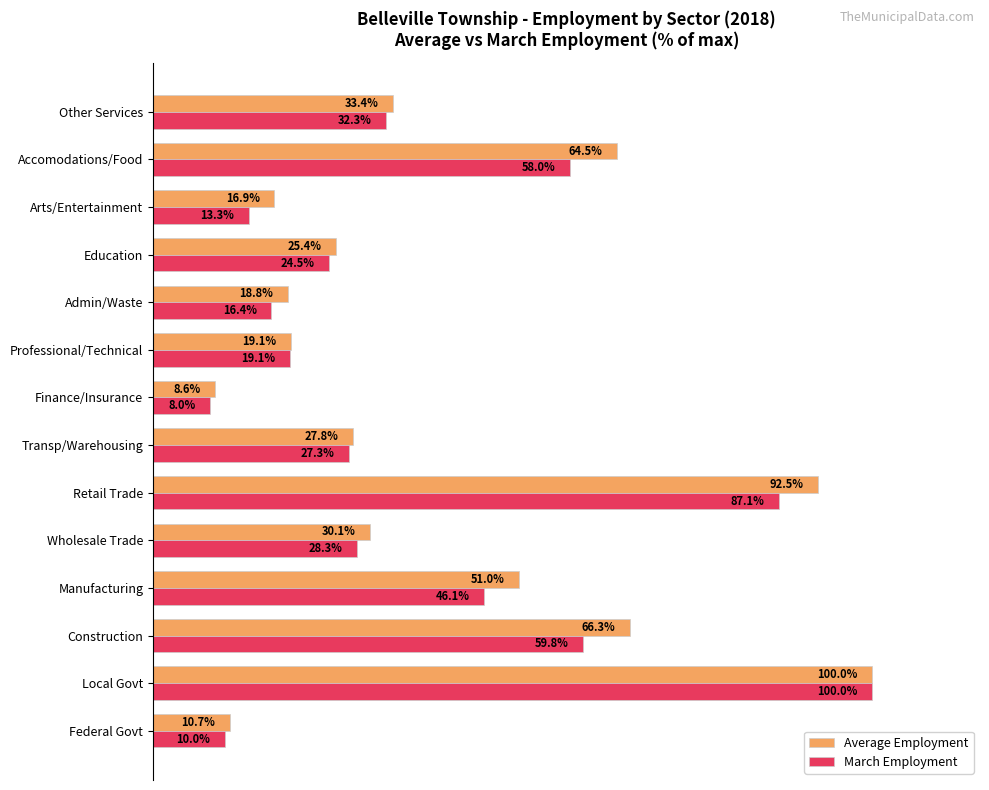

At which category is the sum across all series the highest?

Local Govt